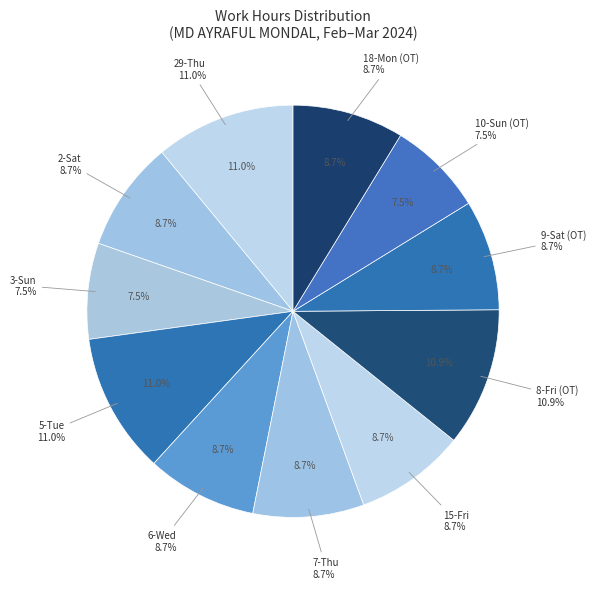

Approximately how many times larger is the value at 3-Sun compared to 2-Sat?

0.9